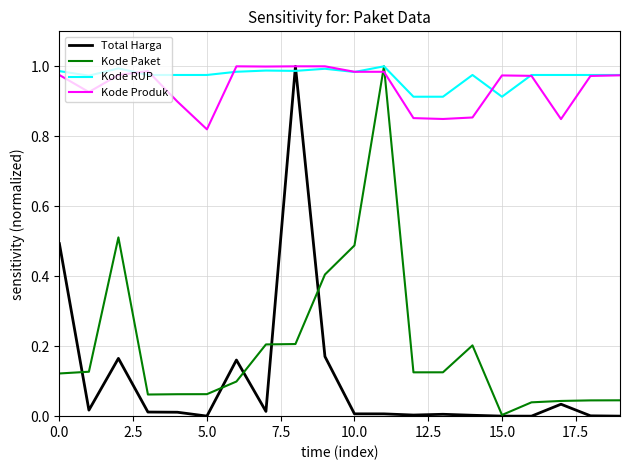

How many interior local valleys does the Kode Produk series have?

5